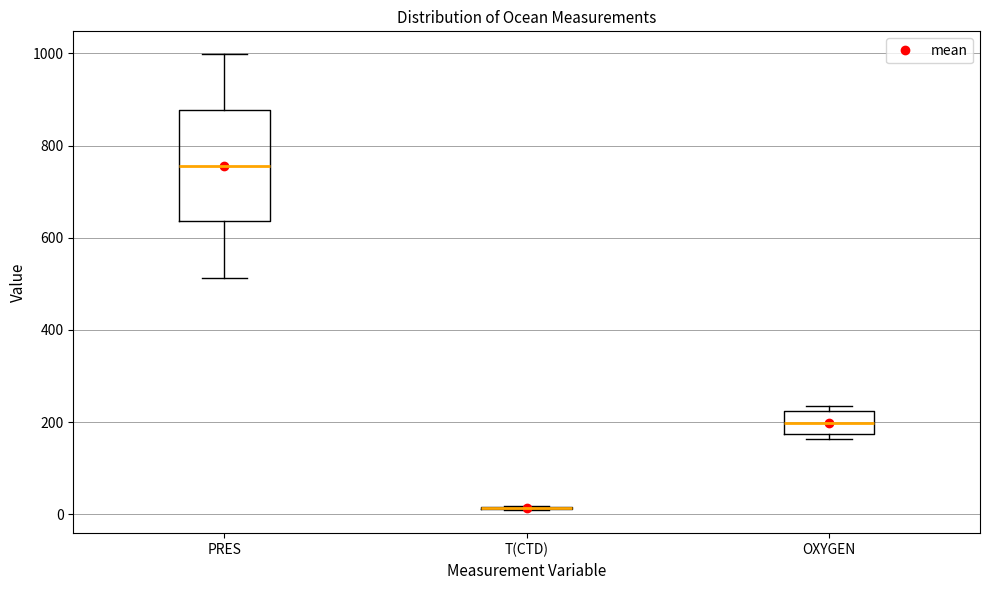

Reading left to right, transcribe this box plot: for each box, give where its median line is, the range the box spans, and where its two whiskers end, as read against the y-axis. The values are not printed on the chart, so give them approximately, as read against the axis.

PRES: median 760, box 640 to 880, whiskers 520 to 1000
T(CTD): box collapsed to a line at 20, whiskers 0 to 20
OXYGEN: median 200, box 180 to 220, whiskers 160 to 240